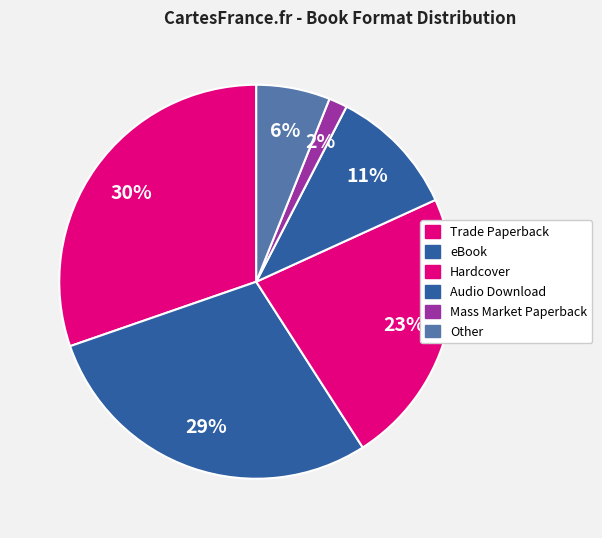

Combined, do Mass Market Paperback and Other account for over 50%?

No